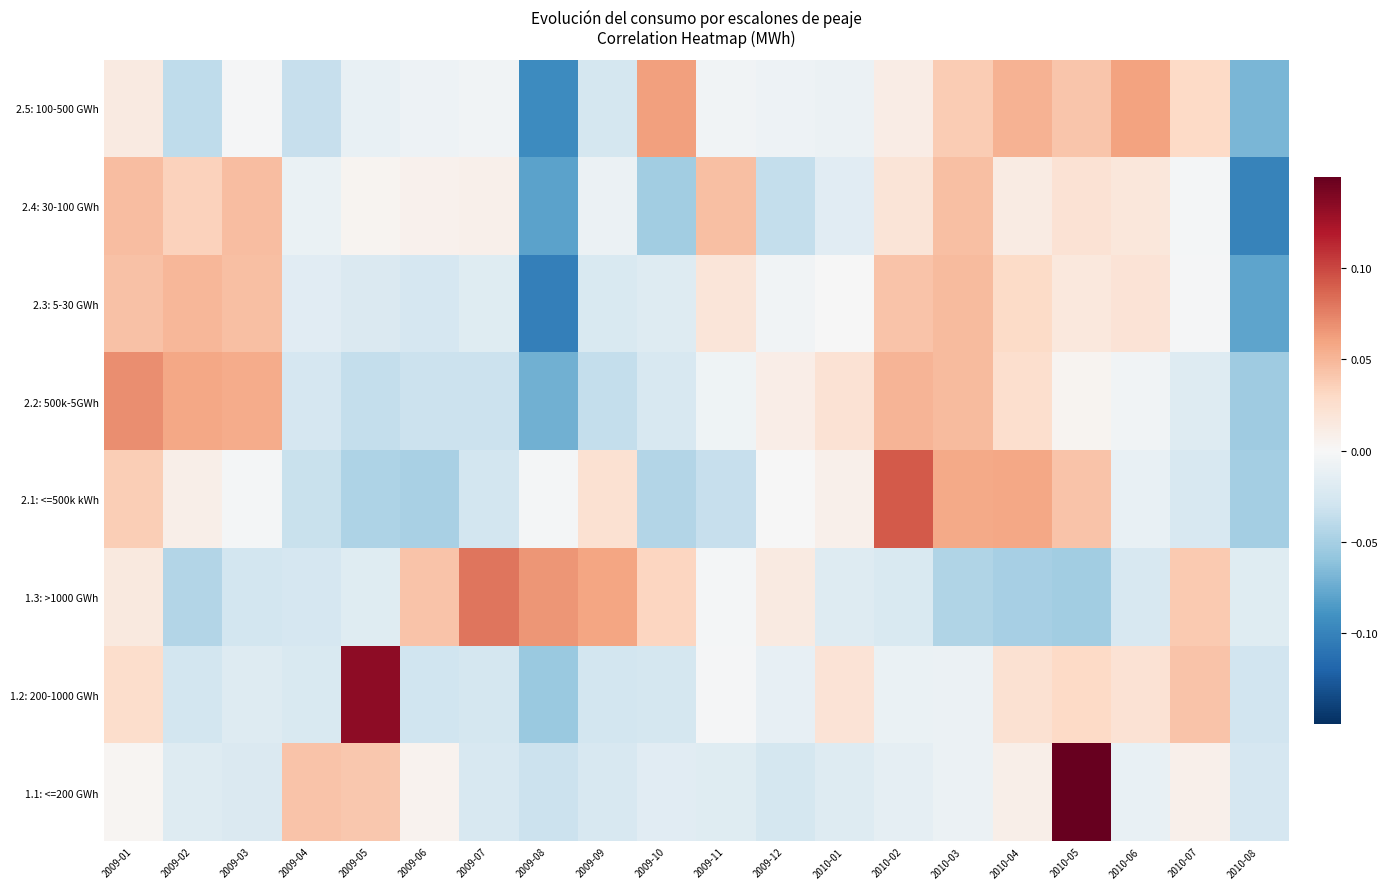

Count the number of data series in this chart.

8